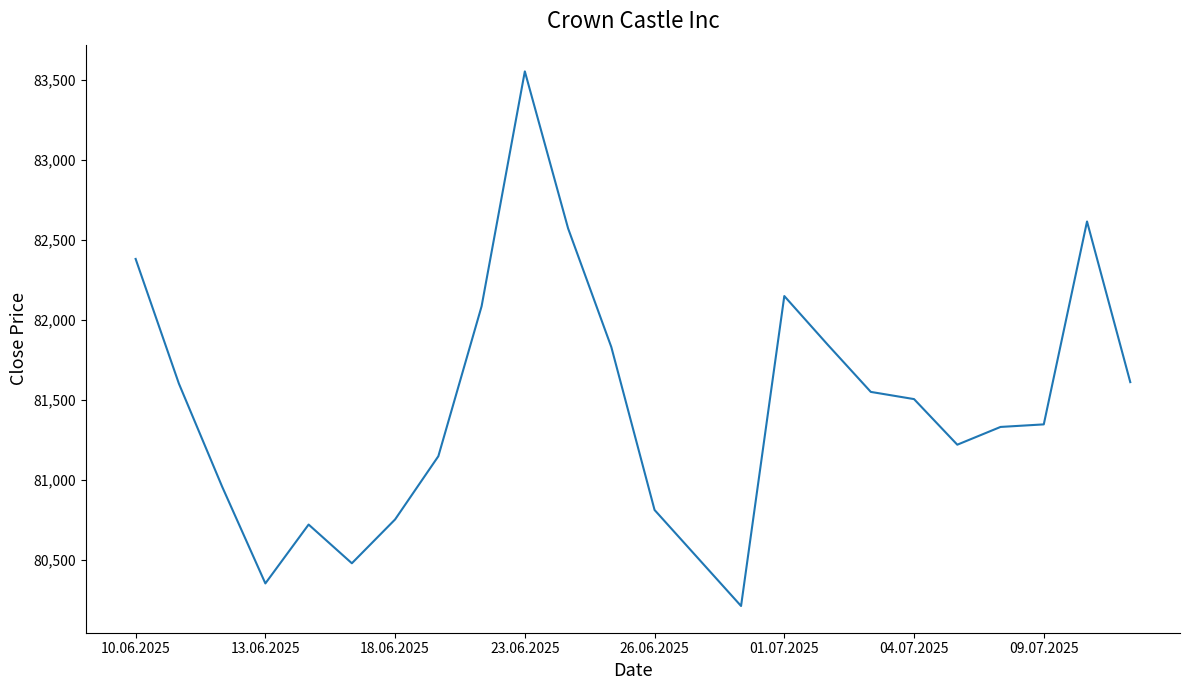

What is the minimum value shown in the chart?

80211